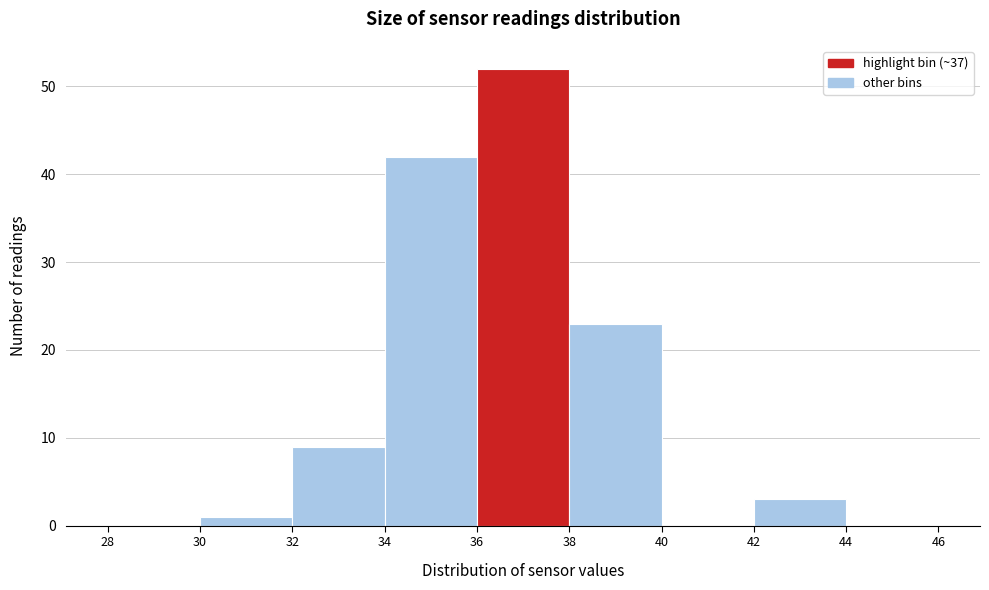

Over which range of the x-axis is the bar tallest?

36 to 38